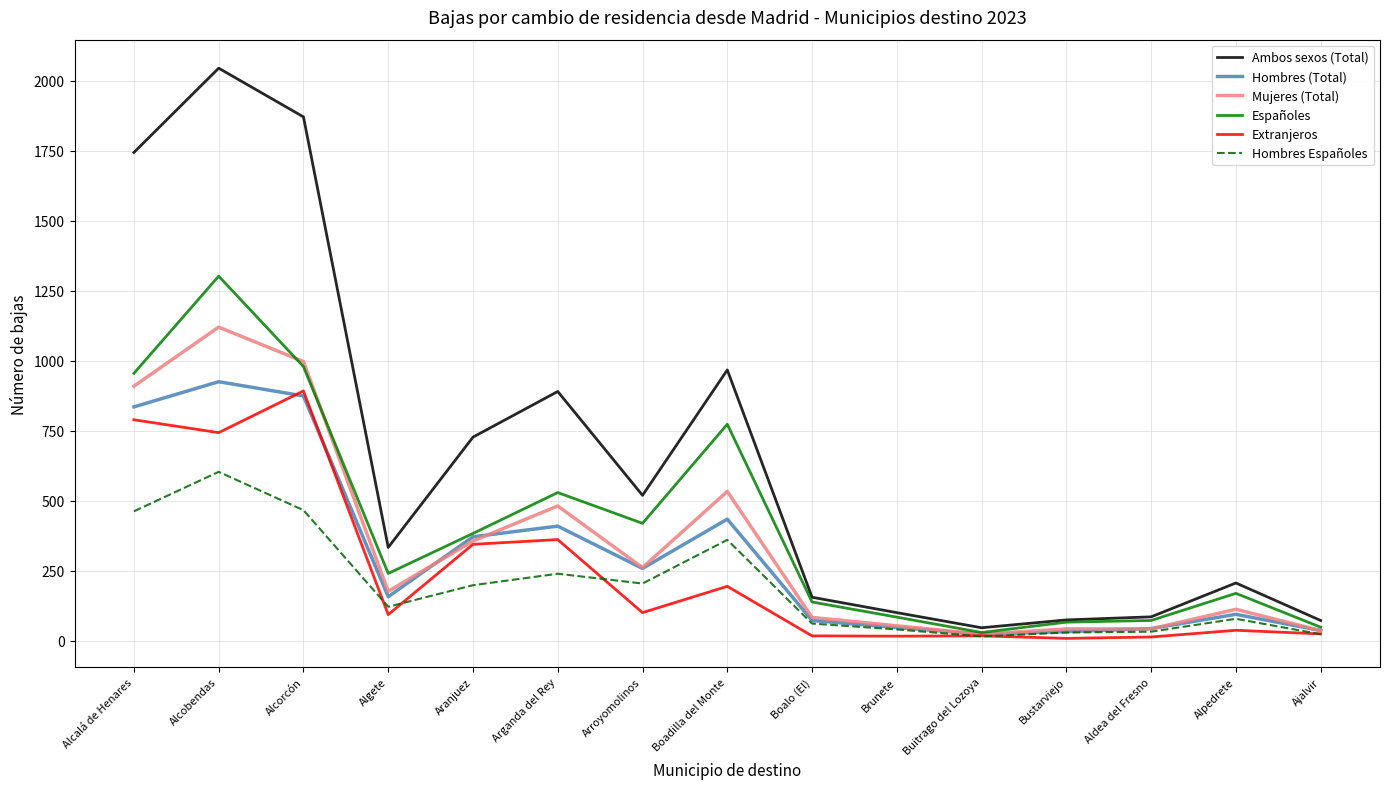

What is the minimum value for Hombres Españoles?

15